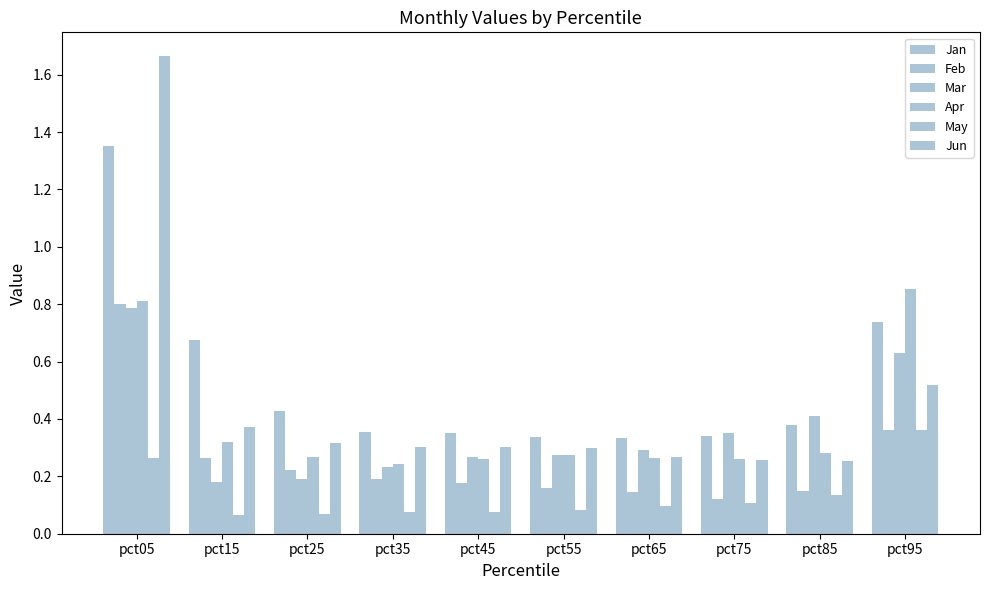

What is the difference between the second highest and minimum values in the Feb series?

0.2